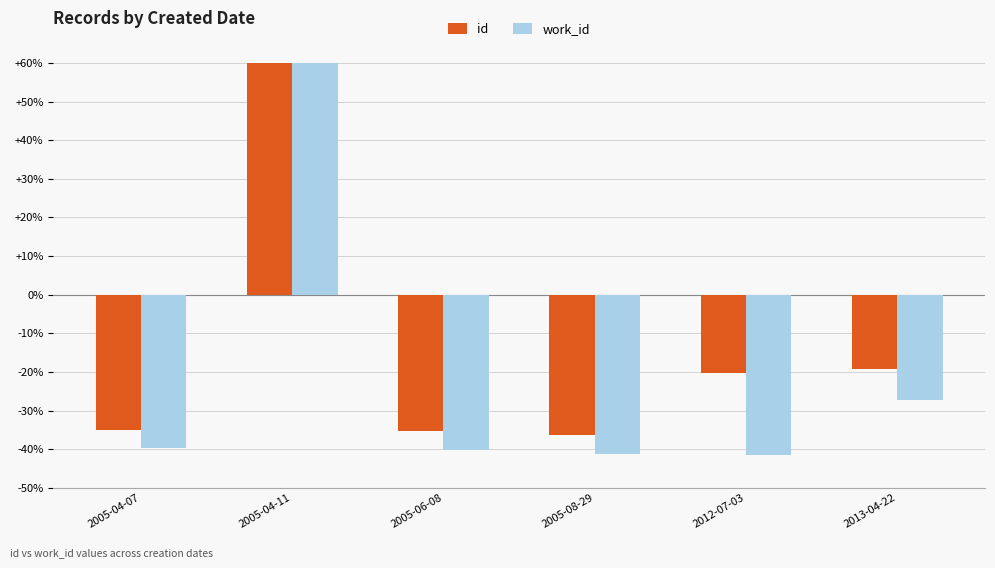

What is the smallest value displayed?

-41.5